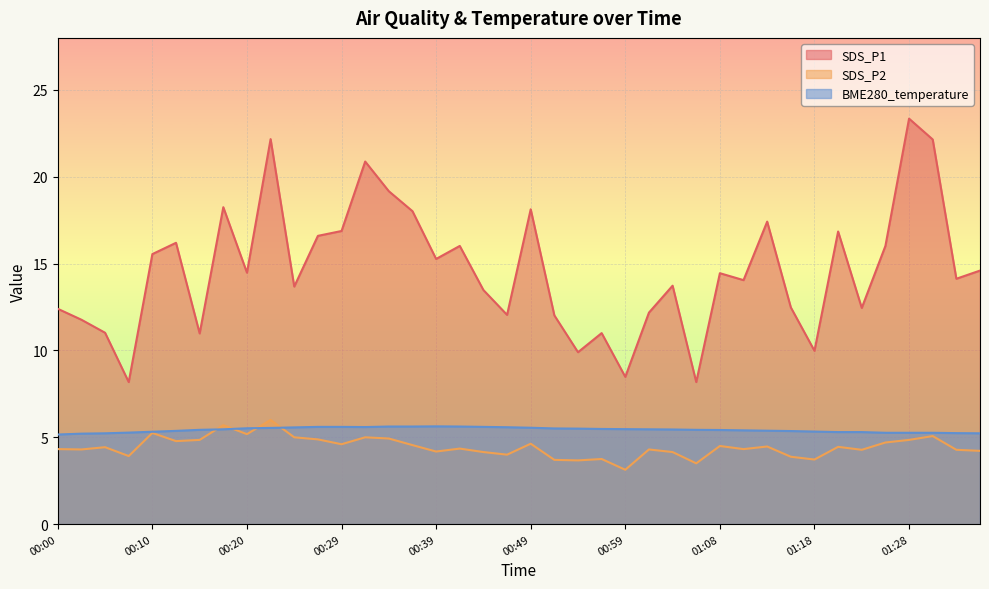

Reading right to left, list all the values displayed in this chart.

SDS_P1: 14.6	14.1	22.1	23.4	16.0	12.4	16.9	10.0	12.5	17.4	14.1	14.4	8.2	13.7	12.2	8.5	11.0	9.9	12.0	18.1	12.1	13.5	16.0	15.3	18.0	19.2	20.9	16.9	16.6	13.7	22.2	14.5	18.2	11.0	16.2	15.6	8.2	11.0	11.8	12.4
SDS_P2: 4.2	4.3	5.1	4.8	4.7	4.3	4.5	3.7	3.9	4.5	4.3	4.5	3.5	4.2	4.3	3.1	3.8	3.7	3.7	4.6	4.0	4.2	4.3	4.2	4.5	4.9	5.0	4.6	4.9	5.0	6.0	5.2	5.7	4.8	4.8	5.2	3.9	4.4	4.3	4.3
BME280_temperature: 5.2	5.2	5.3	5.3	5.3	5.3	5.3	5.3	5.4	5.4	5.4	5.4	5.4	5.5	5.5	5.5	5.5	5.5	5.5	5.5	5.6	5.6	5.6	5.6	5.6	5.6	5.6	5.6	5.6	5.6	5.5	5.5	5.5	5.4	5.4	5.3	5.3	5.2	5.2	5.2